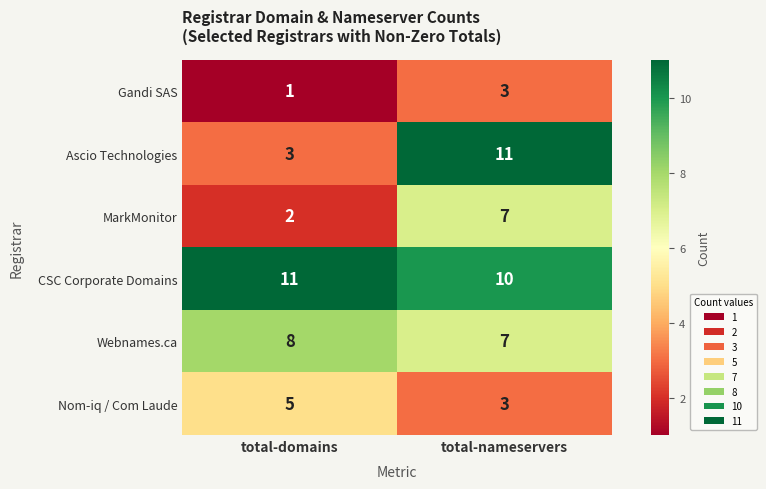

Rank the series at total-domains from lowest to highest value.

Gandi SAS, MarkMonitor, Ascio Technologies, Nom-iq / Com Laude, Webnames.ca, CSC Corporate Domains